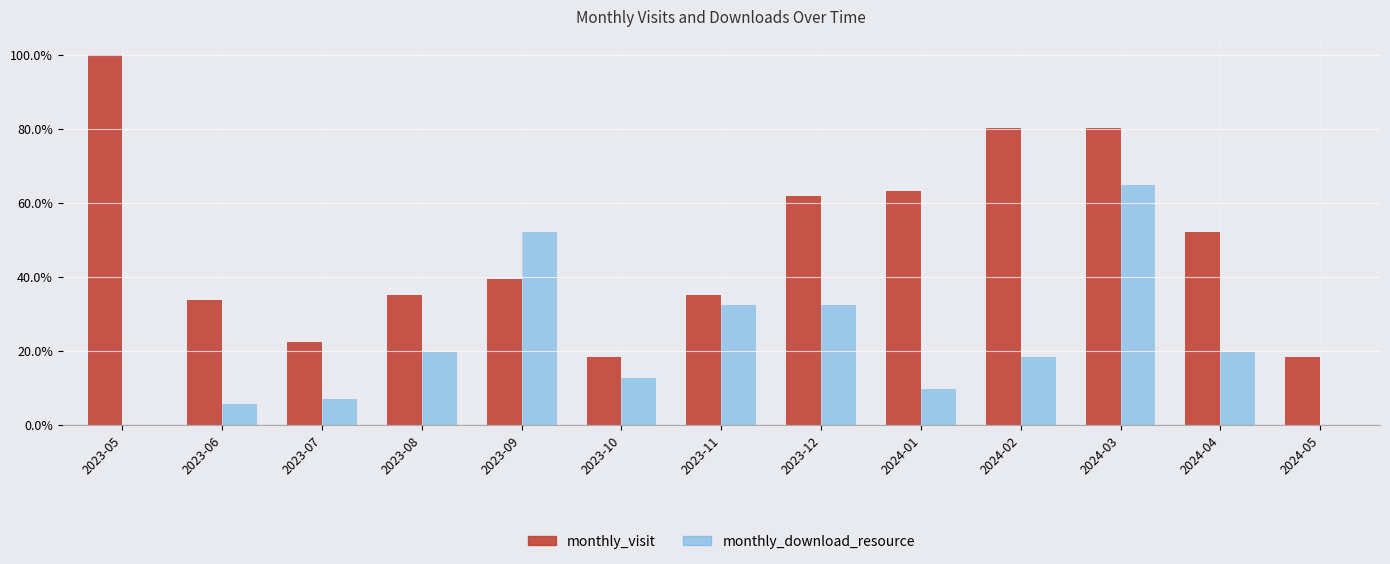

The monthly_download_resource series shows 32.4 at 2023-11. True or false?

True